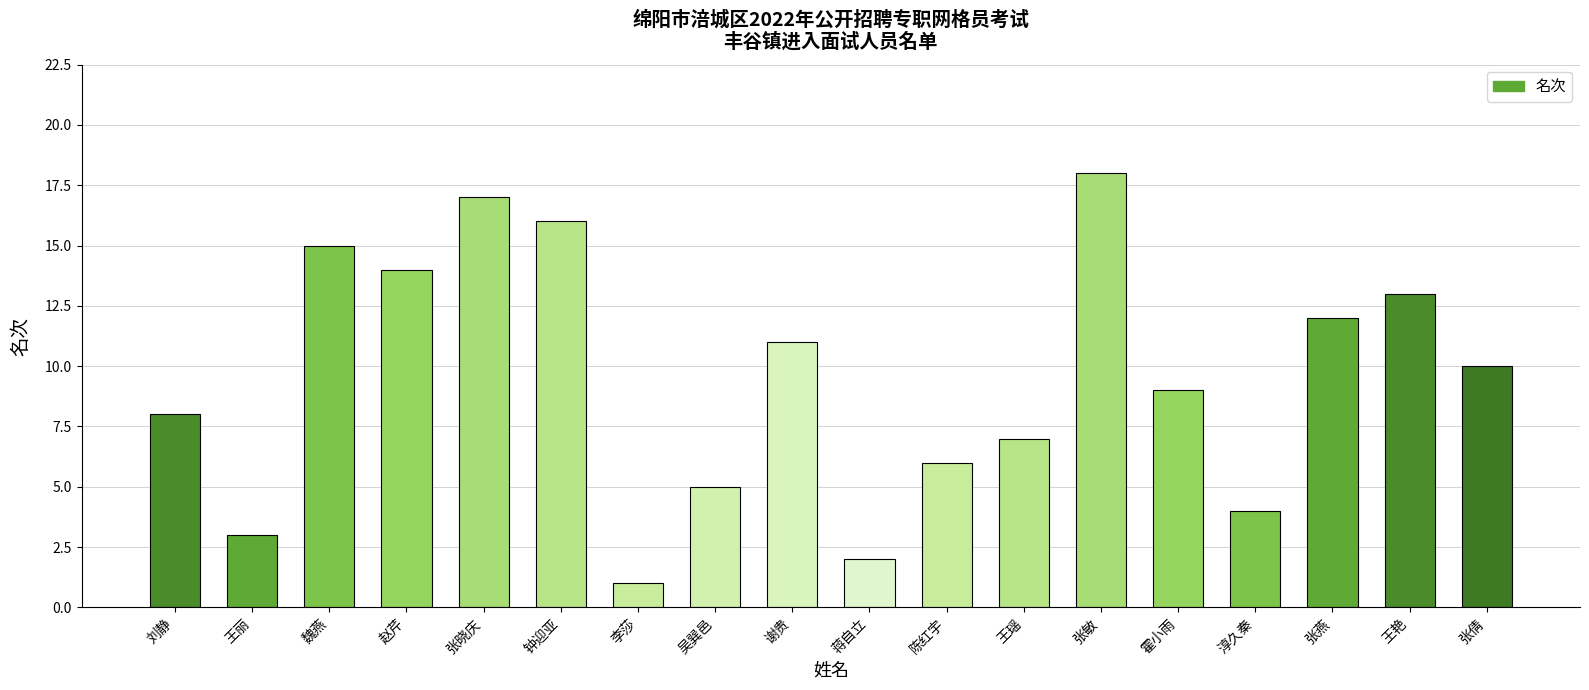

Is it true that the value at 王丽 is 2?

False